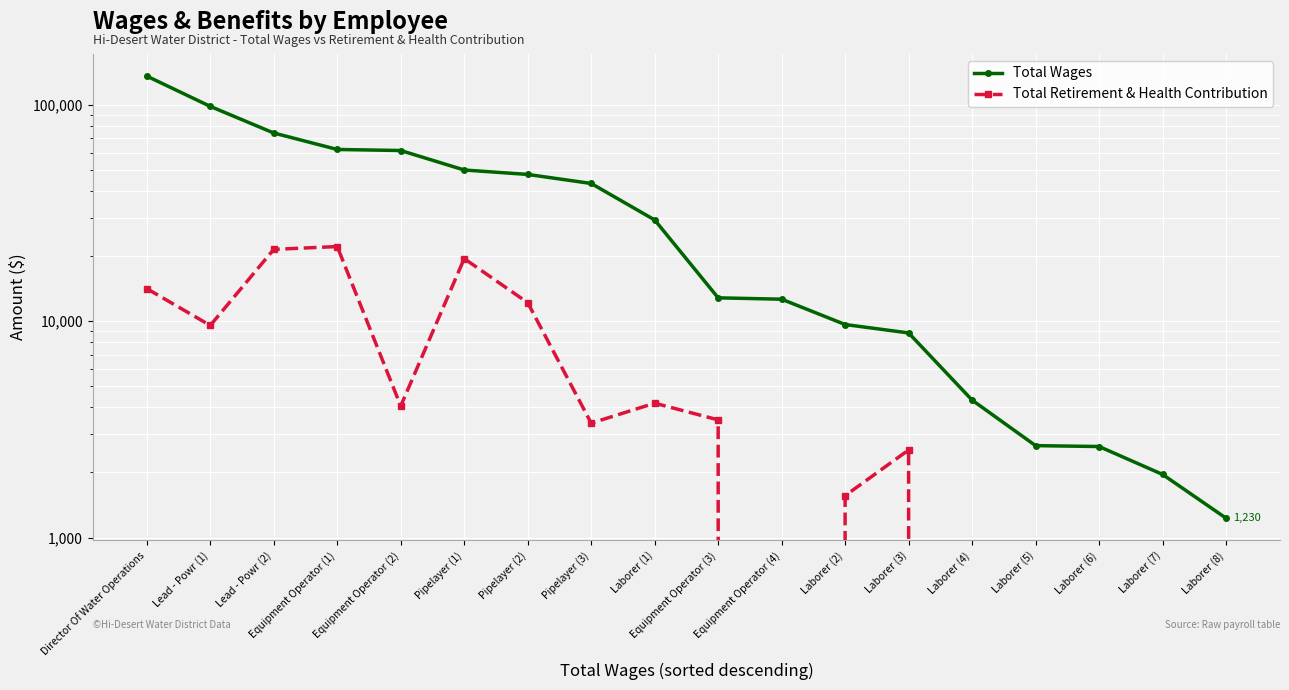

In Total Retirement & Health Contribution, how many points are lower than both neighbors (excluding endpoints)?

4